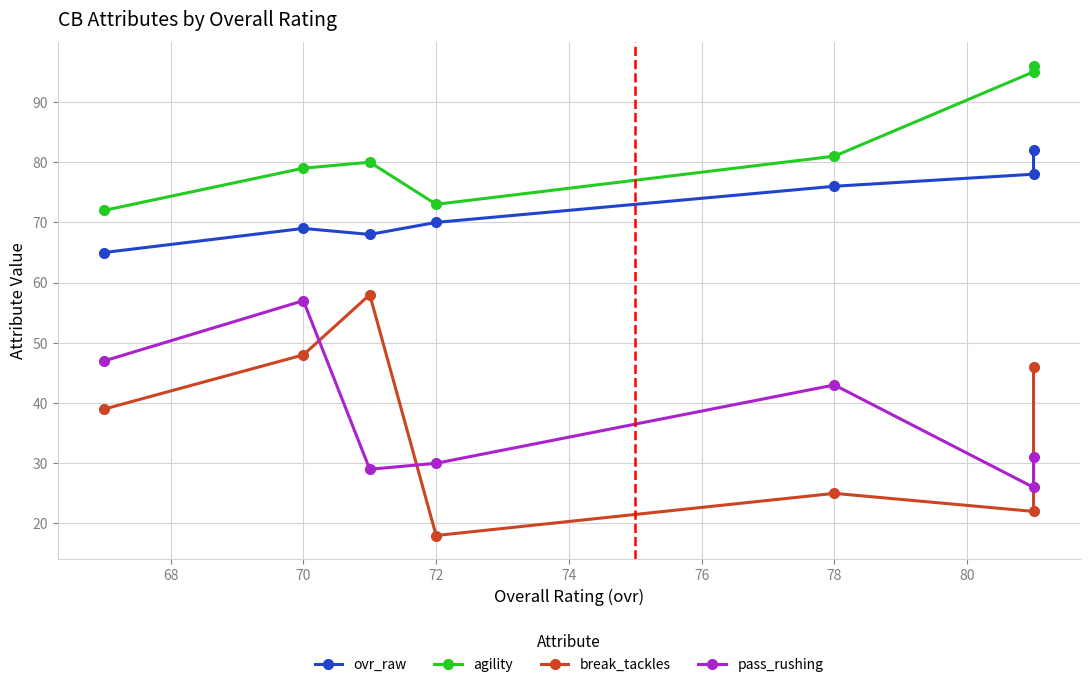

In ovr_raw, how many points are higher than both neighbors (excluding endpoints)?

1